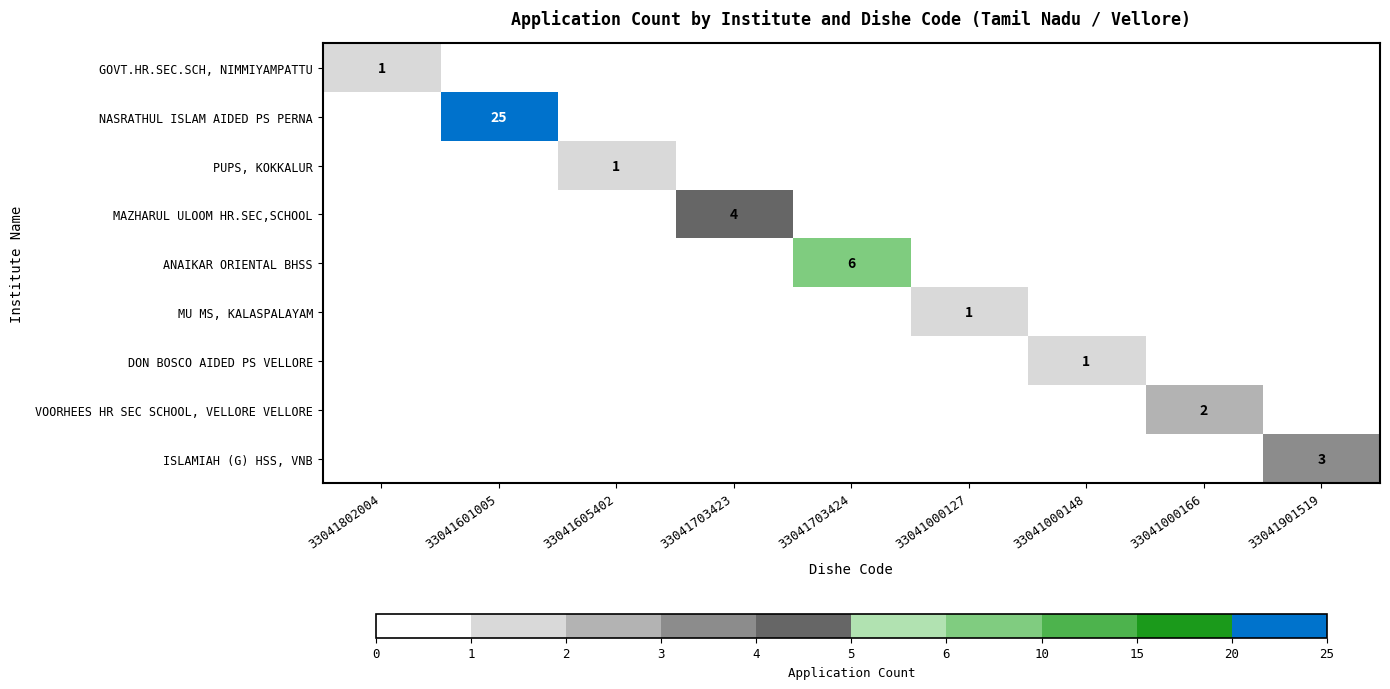

True or false: GOVT.HR.SEC.SCH, NIMMIYAMPATTU has a value of 0 at 33041802004.

False